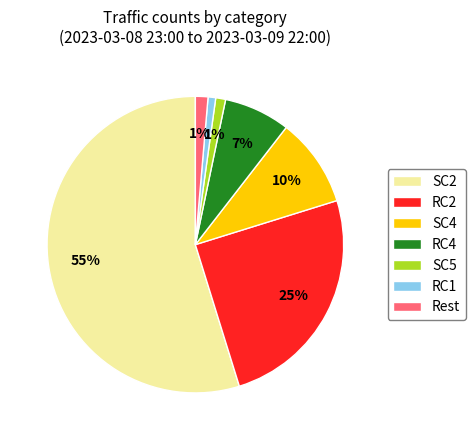

Count the number of slices in the pie.

7